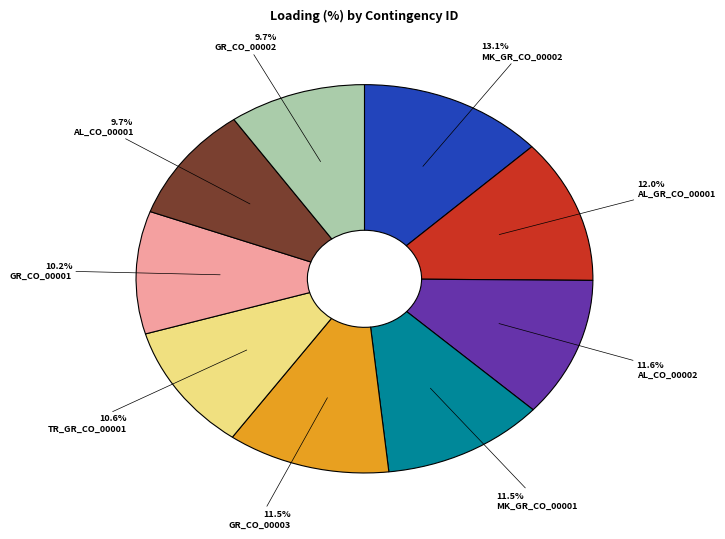

Approximately how many times larger is the value at AL_CO_00001 compared to AL_CO_00002?

0.8